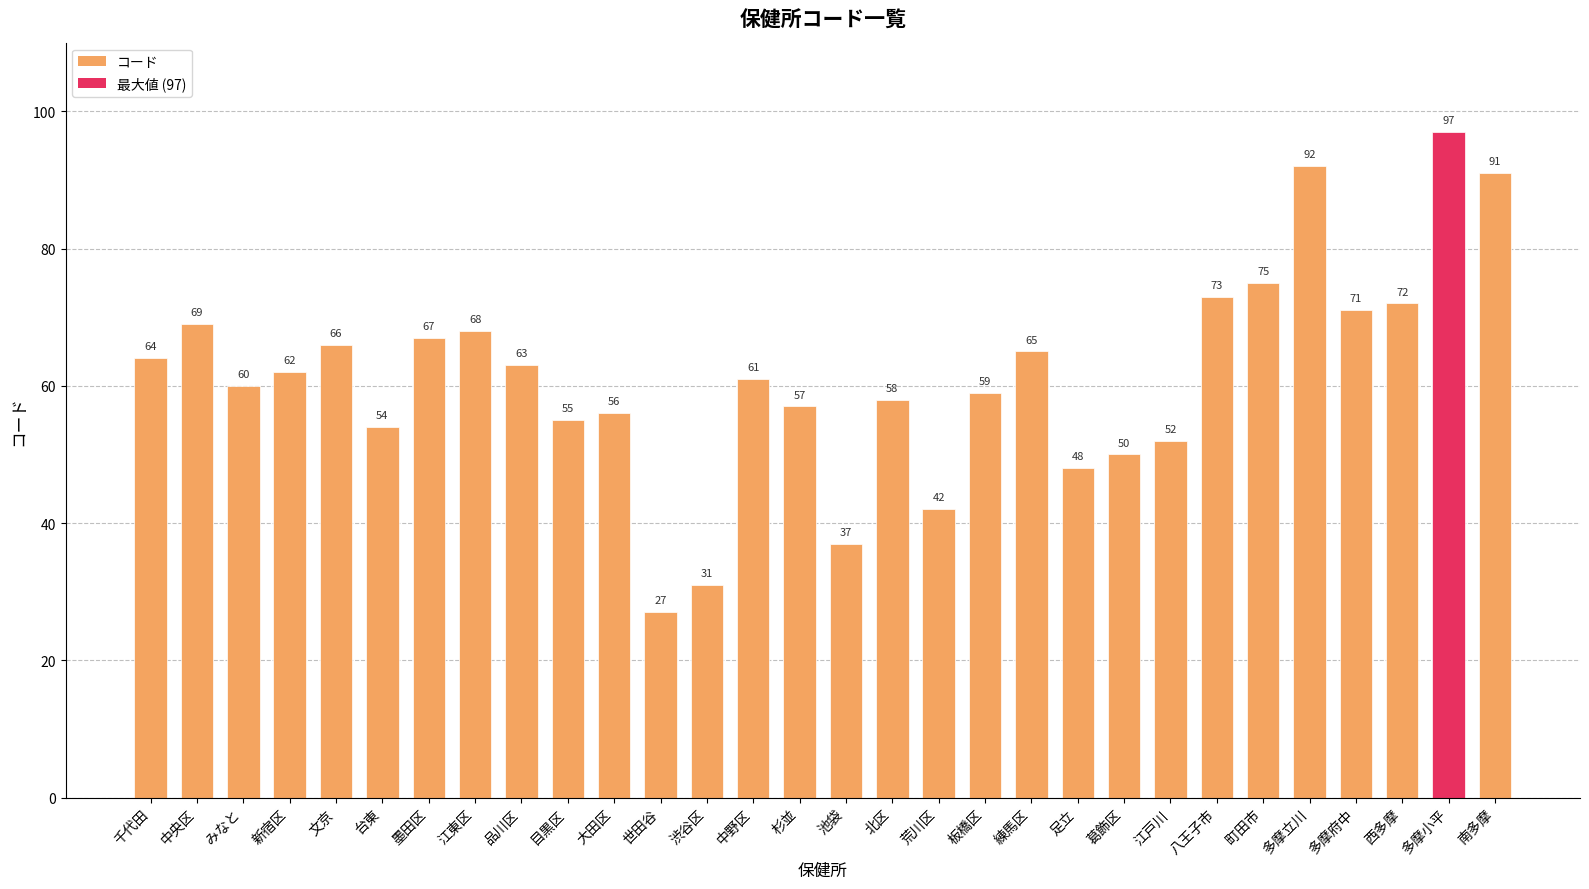

Are the bars grouped side by side (vs. stacked)?

No